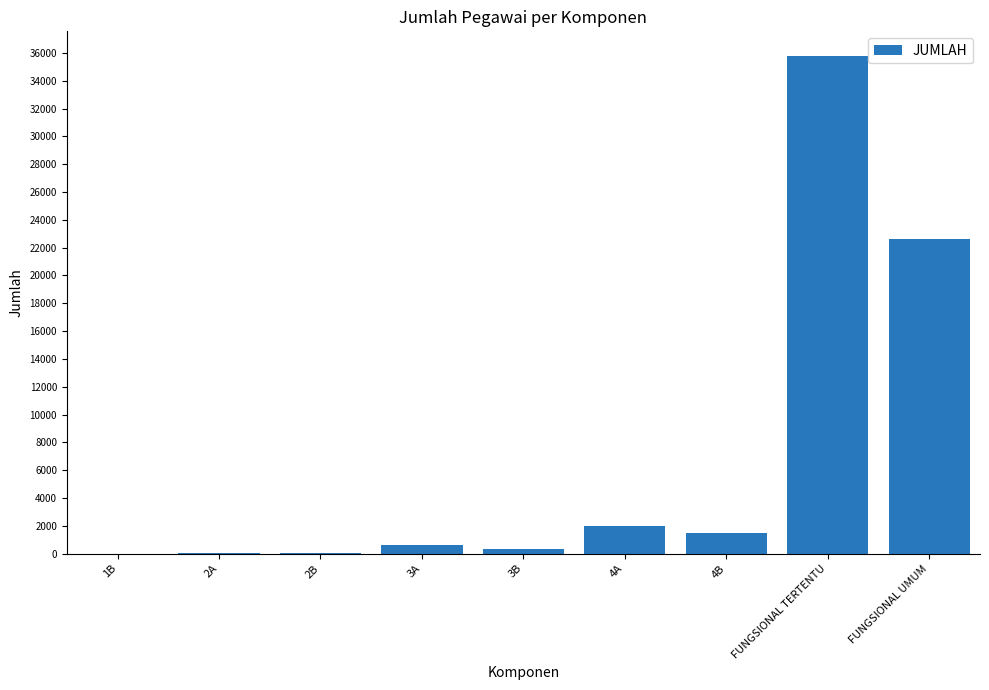

Are the bars horizontal?

No